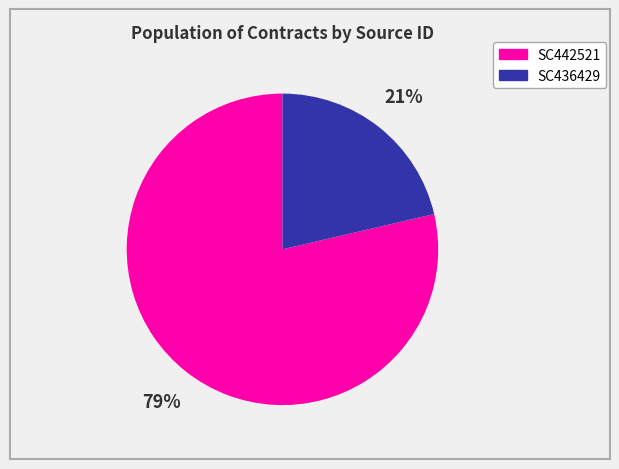

Does any single category account for the majority?

Yes